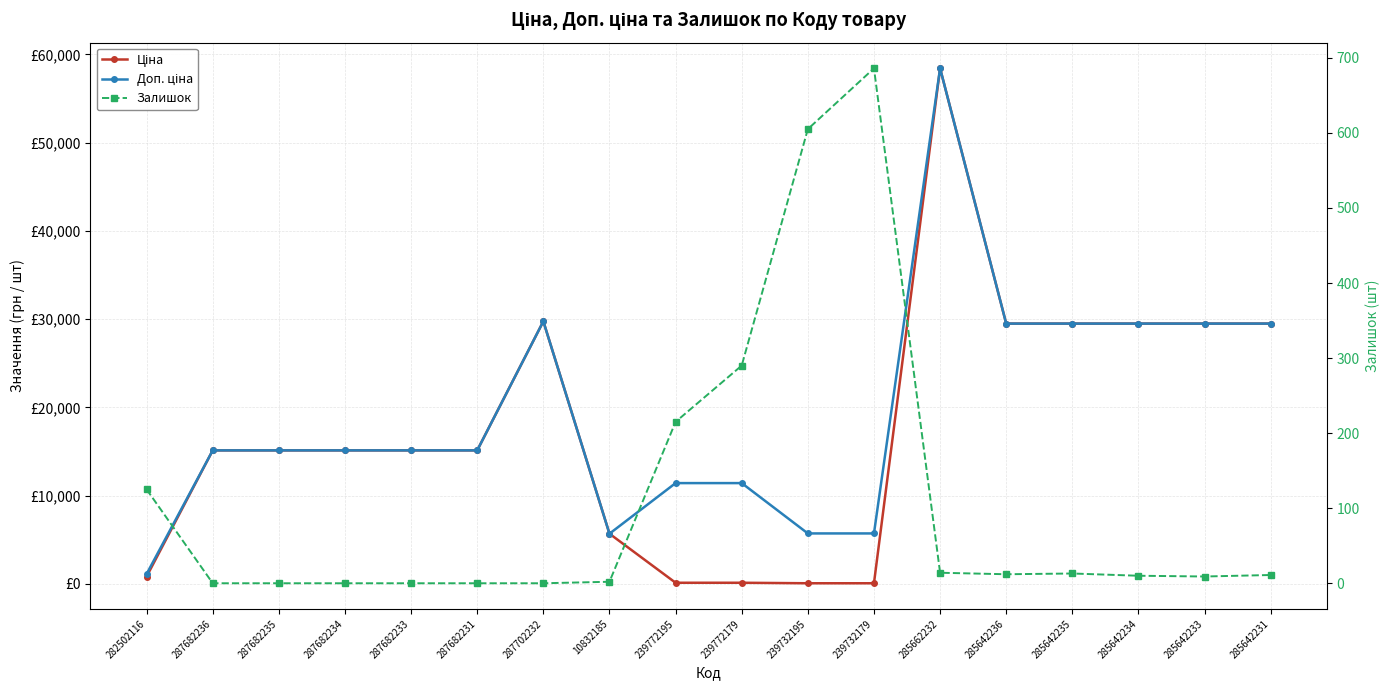

Which series changed the most between 287682235 and 285642231?

Ціна